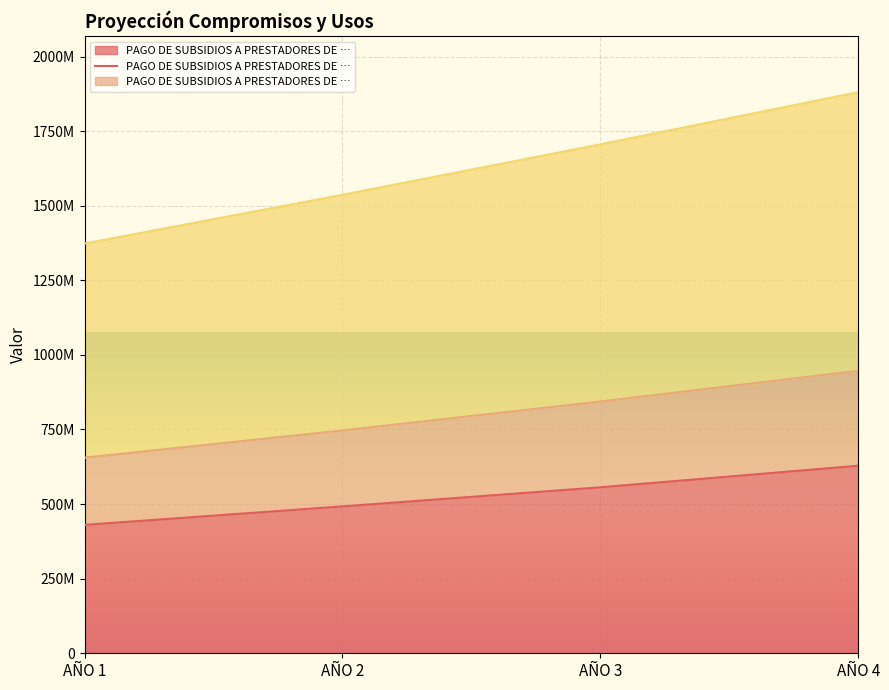

True or false: PAGO DE SUBSIDIOS A PRESTADORES DE ASEO has more than 0 interior local peaks.

False